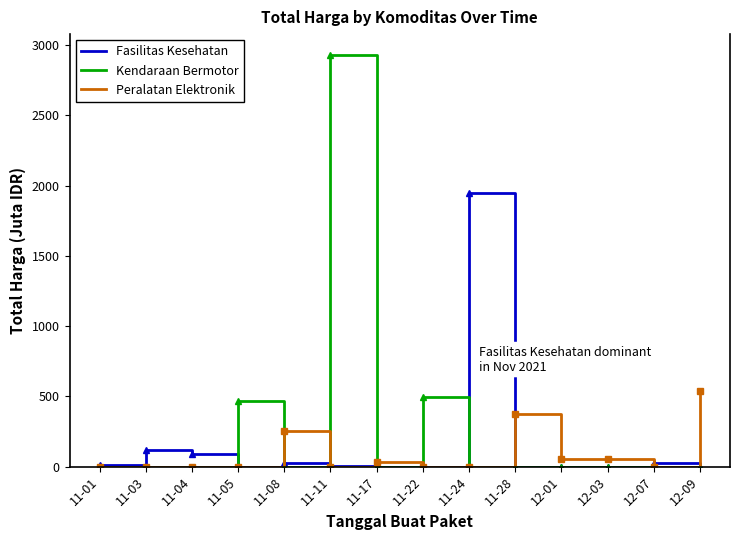

The value of Kendaraan Bermotor at 11-28 is 0.0. True or false?

True